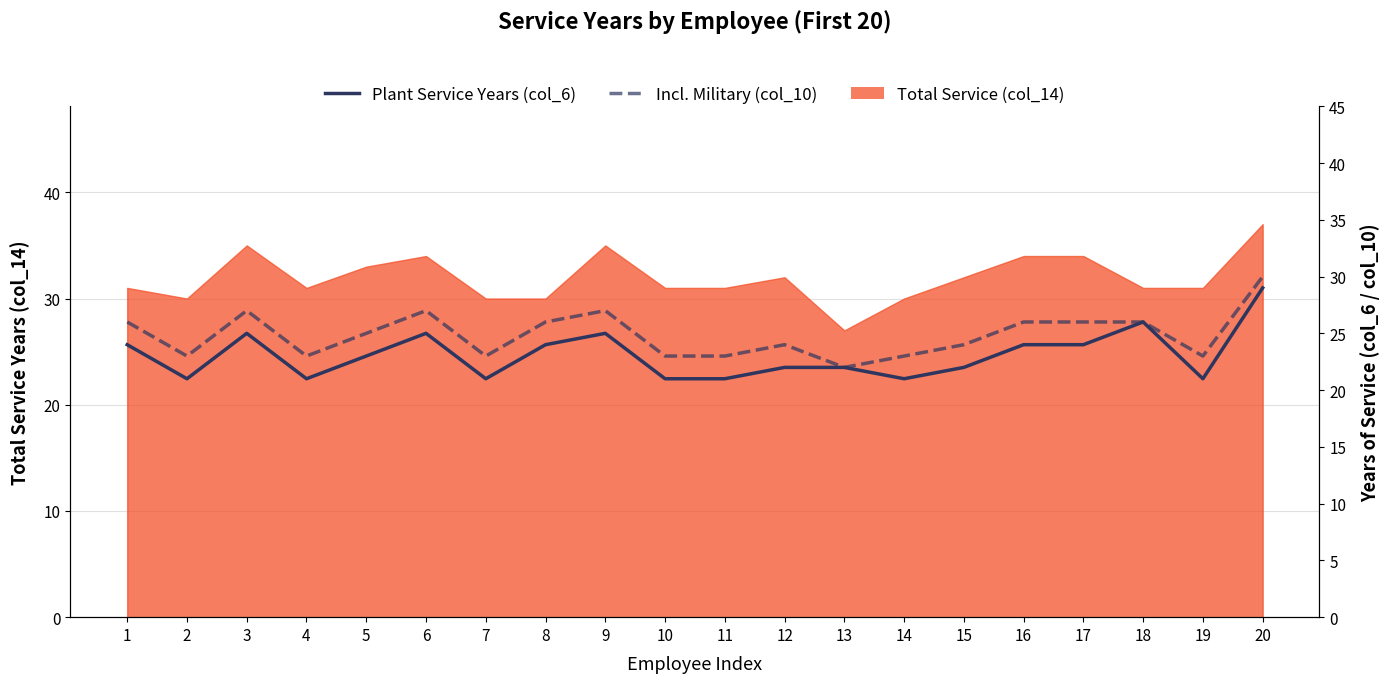

Count the number of categories in the chart.

20